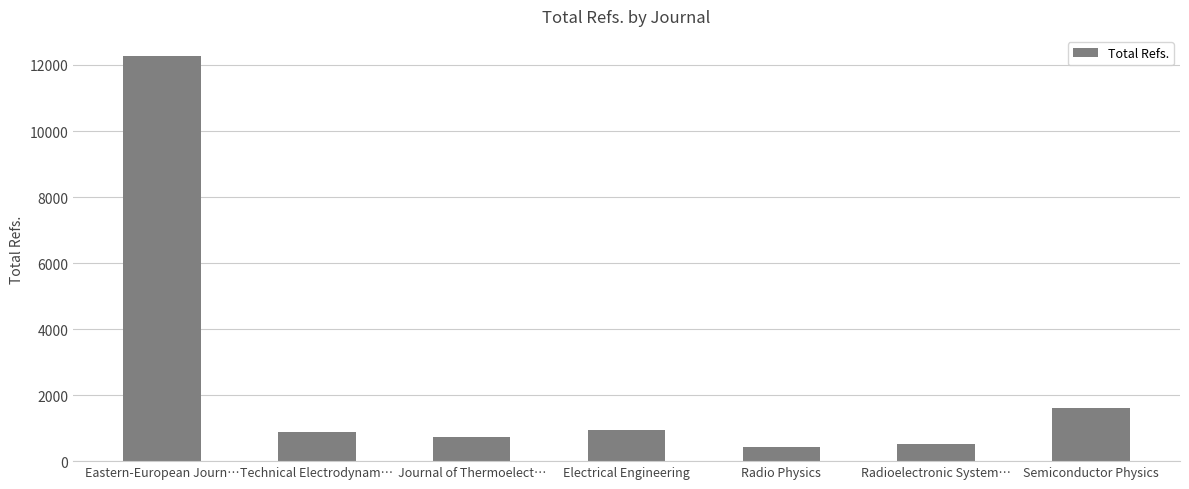

The value at Radioelectronic System… is 518. True or false?

True